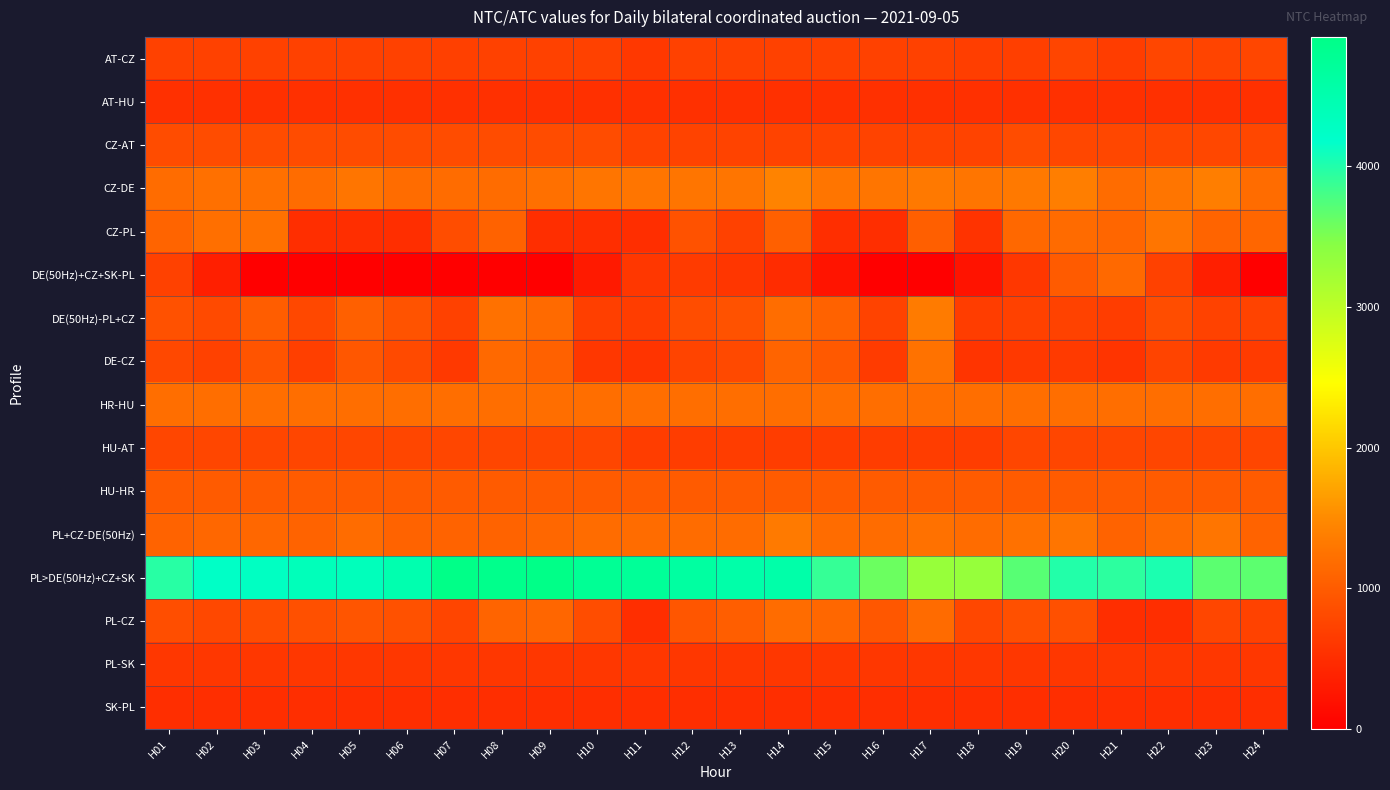

Reading left to right, extract all data points from this chart.

AT-CZ: H01=715	H02=715	H03=715	H04=715	H05=715	H06=715	H07=705	H08=715	H09=715	H10=715	H11=615	H12=715	H13=715	H14=715	H15=715	H16=715	H17=715	H18=685	H19=695	H20=755	H21=665	H22=765	H23=745	H24=765
AT-HU: H01=533	H02=533	H03=533	H04=533	H05=533	H06=533	H07=533	H08=533	H09=533	H10=533	H11=533	H12=533	H13=533	H14=533	H15=533	H16=533	H17=533	H18=533	H19=533	H20=533	H21=533	H22=533	H23=533	H24=533
CZ-AT: H01=835	H02=835	H03=835	H04=835	H05=835	H06=835	H07=835	H08=835	H09=835	H10=835	H11=735	H12=735	H13=735	H14=735	H15=735	H16=735	H17=735	H18=735	H19=835	H20=785	H21=785	H22=785	H23=785	H24=785
CZ-DE: H01=1175	H02=1225	H03=1225	H04=1175	H05=1275	H06=1175	H07=1175	H08=1175	H09=1225	H10=1275	H11=1275	H12=1275	H13=1275	H14=1425	H15=1275	H16=1275	H17=1325	H18=1275	H19=1325	H20=1375	H21=1175	H22=1275	H23=1375	H24=1175
CZ-PL: H01=1090	H02=1220	H03=1230	H04=500	H05=500	H06=500	H07=840	H08=1070	H09=500	H10=500	H11=500	H12=900	H13=720	H14=1050	H15=500	H16=500	H17=1040	H18=560	H19=1140	H20=1170	H21=1120	H22=1270	H23=1090	H24=1120
DE(50Hz)+CZ+SK-PL: H01=713	H02=354	H03=0	H04=0	H05=0	H06=0	H07=0	H08=0	H09=0	H10=293	H11=599	H12=649	H13=591	H14=489	H15=223	H16=0	H17=0	H18=221	H19=606	H20=996	H21=1146	H22=716	H23=350	H24=0
DE(50Hz)-PL+CZ: H01=889	H02=809	H03=1009	H04=789	H05=1049	H06=909	H07=719	H08=1239	H09=1159	H10=699	H11=669	H12=839	H13=899	H14=1189	H15=1069	H16=739	H17=1339	H18=669	H19=719	H20=729	H21=669	H22=839	H23=729	H24=739
DE-CZ: H01=795	H02=715	H03=915	H04=695	H05=955	H06=815	H07=625	H08=1145	H09=1065	H10=605	H11=575	H12=745	H13=805	H14=1095	H15=975	H16=645	H17=1245	H18=575	H19=625	H20=635	H21=575	H22=745	H23=635	H24=645
HR-HU: H01=1205	H02=1205	H03=1205	H04=1205	H05=1205	H06=1205	H07=1205	H08=1205	H09=1205	H10=1205	H11=1205	H12=1205	H13=1205	H14=1205	H15=1205	H16=1205	H17=1205	H18=1205	H19=1205	H20=1205	H21=1205	H22=1205	H23=1205	H24=1205
HU-AT: H01=767	H02=767	H03=767	H04=767	H05=767	H06=767	H07=767	H08=767	H09=767	H10=767	H11=667	H12=667	H13=667	H14=667	H15=667	H16=667	H17=667	H18=667	H19=767	H20=767	H21=767	H22=767	H23=767	H24=767
HU-HR: H01=995	H02=995	H03=995	H04=995	H05=995	H06=995	H07=995	H08=995	H09=995	H10=995	H11=995	H12=995	H13=995	H14=995	H15=995	H16=995	H17=995	H18=995	H19=995	H20=995	H21=995	H22=995	H23=995	H24=995
PL+CZ-DE(50Hz): H01=1081	H02=1131	H03=1131	H04=1081	H05=1181	H06=1081	H07=1081	H08=1081	H09=1131	H10=1181	H11=1181	H12=1181	H13=1181	H14=1331	H15=1181	H16=1181	H17=1231	H18=1181	H19=1231	H20=1281	H21=1081	H22=1181	H23=1281	H24=1081
PL>DE(50Hz)+CZ+SK: H01=3960	H02=4246	H03=4277	H04=4364	H05=4358	H06=4482	H07=4905	H08=4871	H09=4920	H10=4773	H11=4730	H12=4636	H13=4551	H14=4550	H15=3890	H16=3603	H17=3314	H18=3323	H19=3705	H20=3993	H21=3937	H22=4029	H23=3687	H24=3675
PL-CZ: H01=850	H02=790	H03=840	H04=880	H05=930	H06=890	H07=750	H08=1090	H09=1120	H10=840	H11=500	H12=950	H13=1030	H14=1180	H15=1130	H16=960	H17=1170	H18=780	H19=880	H20=880	H21=500	H22=500	H23=760	H24=730
PL-SK: H01=600	H02=600	H03=600	H04=600	H05=600	H06=600	H07=600	H08=600	H09=600	H10=600	H11=600	H12=600	H13=600	H14=600	H15=600	H16=600	H17=600	H18=600	H19=600	H20=600	H21=600	H22=600	H23=600	H24=600
SK-PL: H01=500	H02=500	H03=500	H04=500	H05=500	H06=500	H07=500	H08=500	H09=500	H10=500	H11=500	H12=500	H13=500	H14=500	H15=500	H16=500	H17=500	H18=500	H19=500	H20=500	H21=500	H22=500	H23=500	H24=500